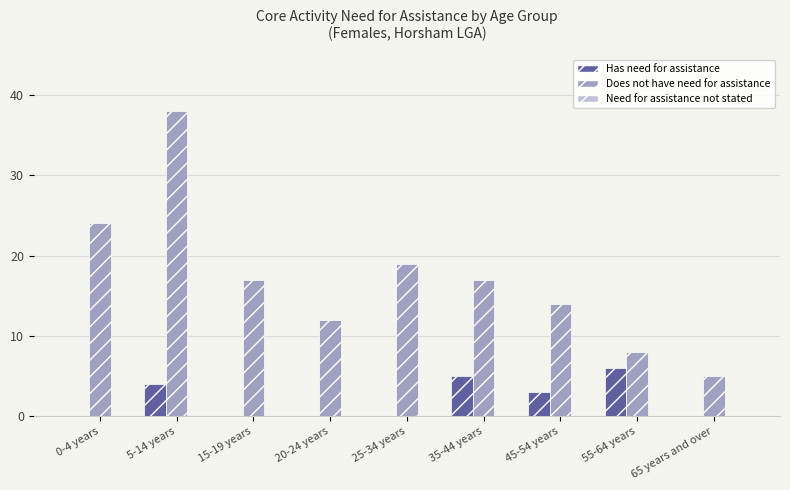

What is the sum of all Does not have need for assistance values?

154